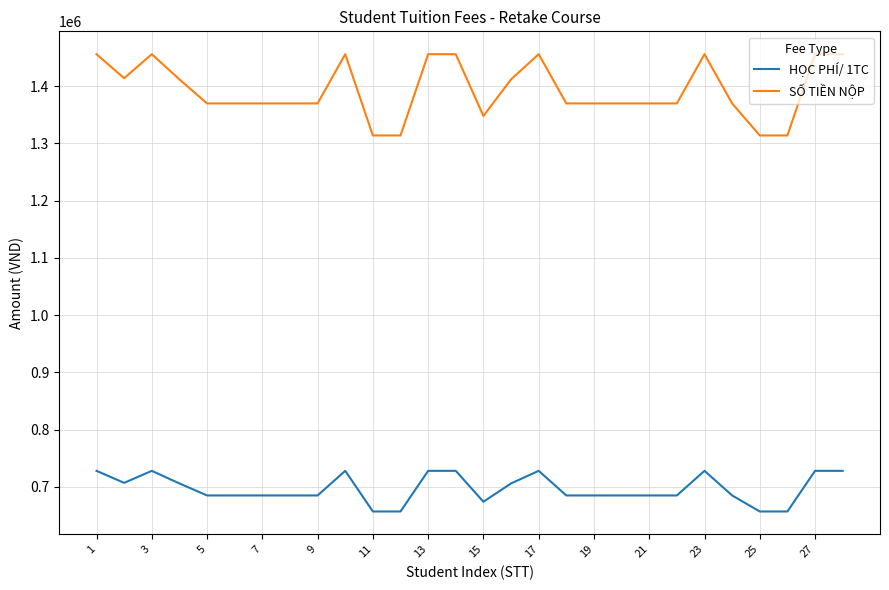

Which series has the largest range (max minus min)?

SỐ TIỀN NỘP